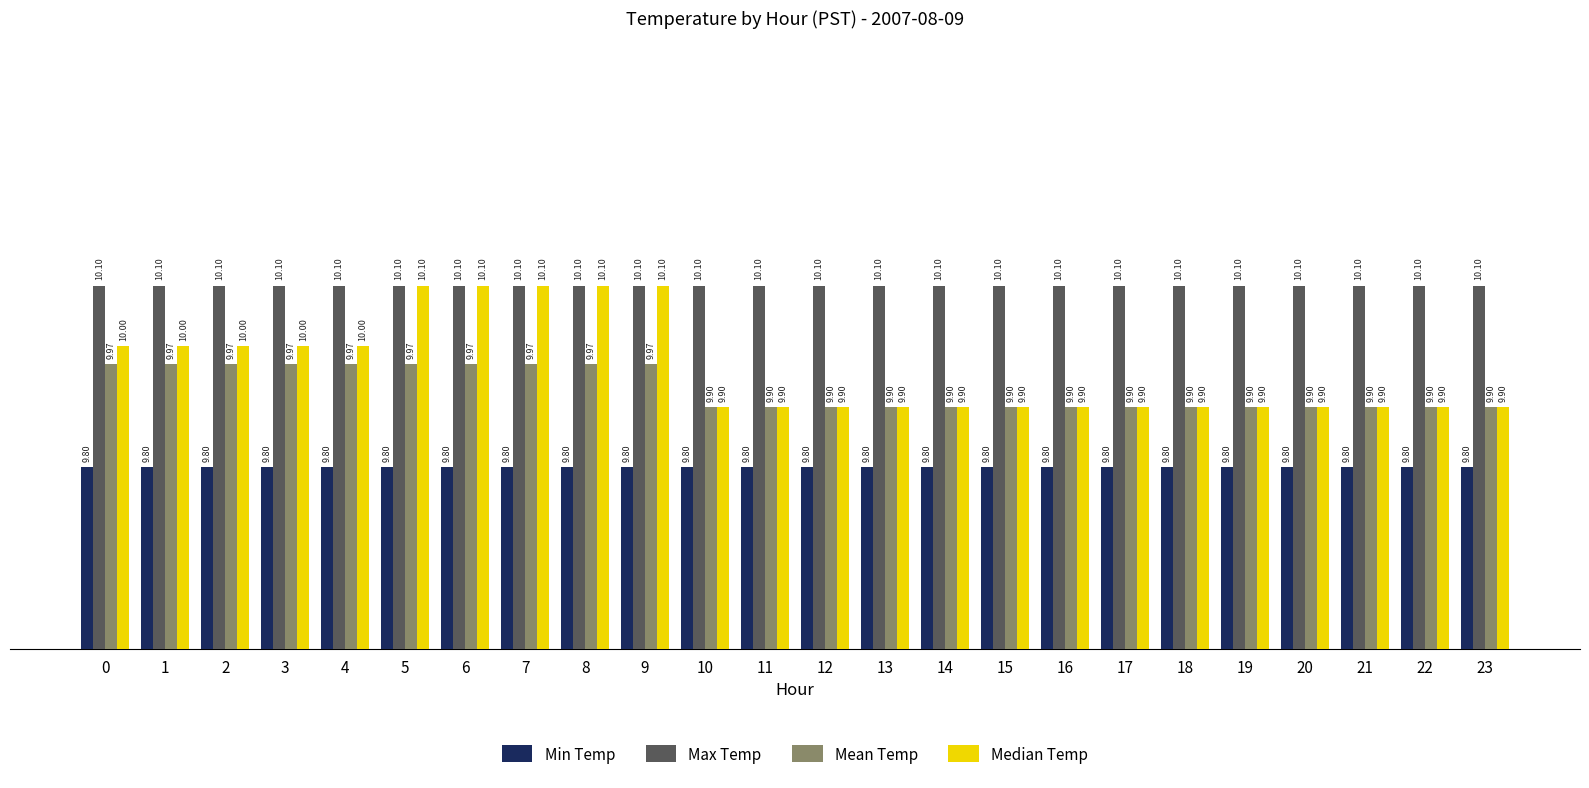

What are all the series names shown in the legend?

Min Temp, Max Temp, Mean Temp, Median Temp